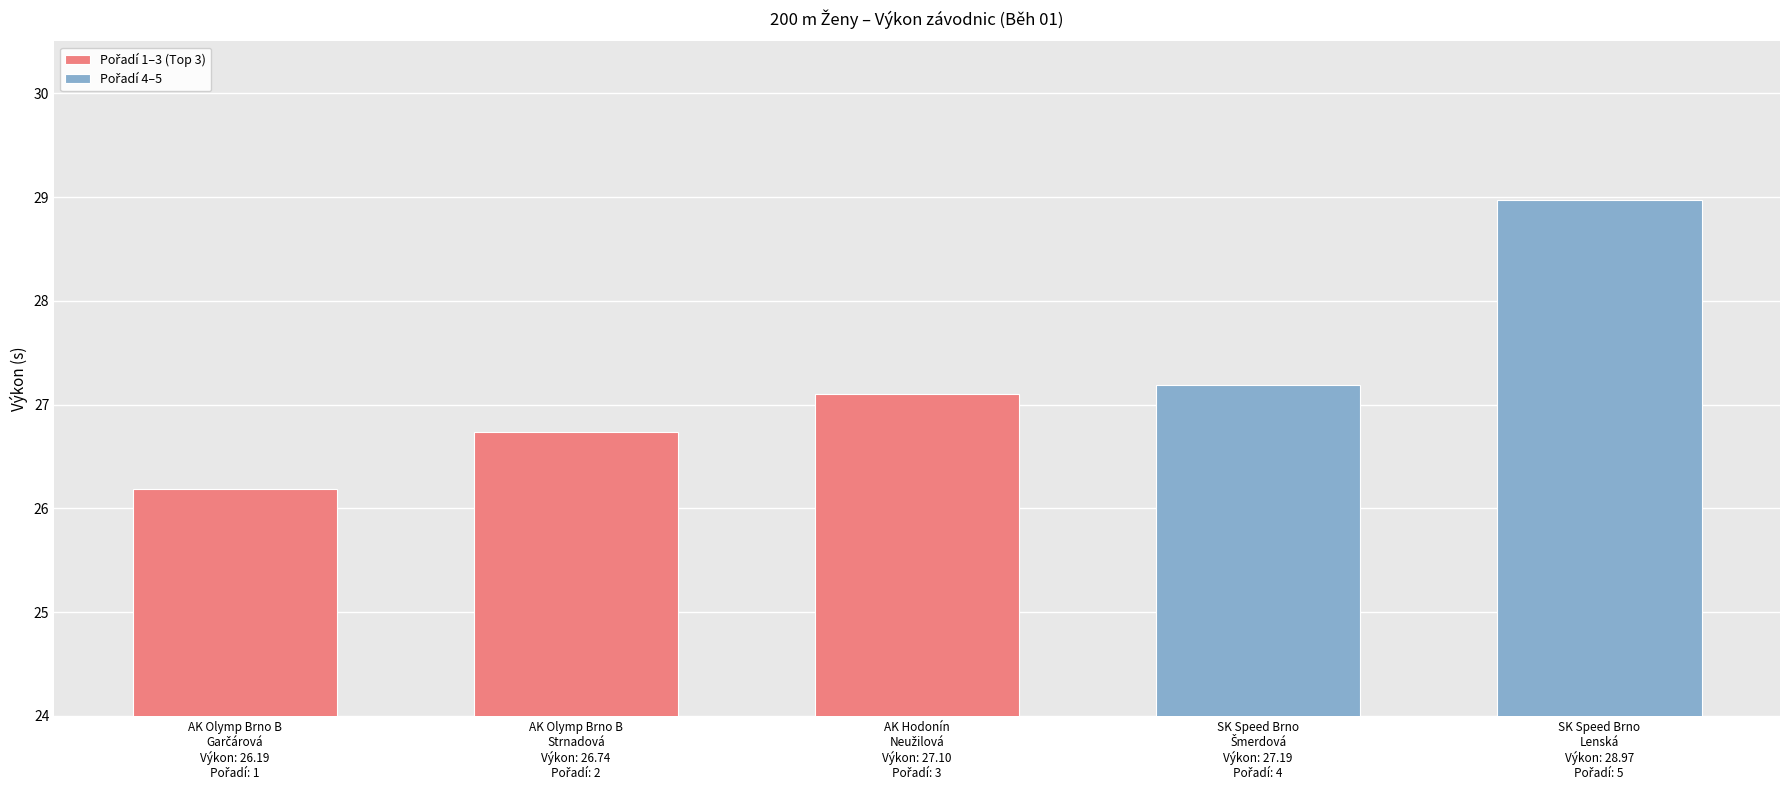

Is it true that the value at AK Olymp Brno, spolek B (Garčárová) is 26.2?

True